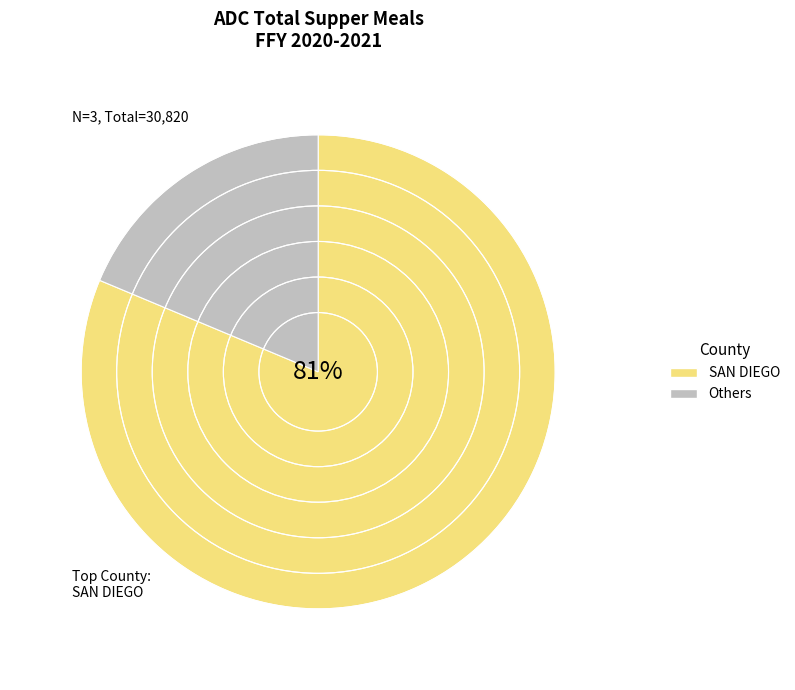

To the nearest percent, what is the average slice percentage?

50%